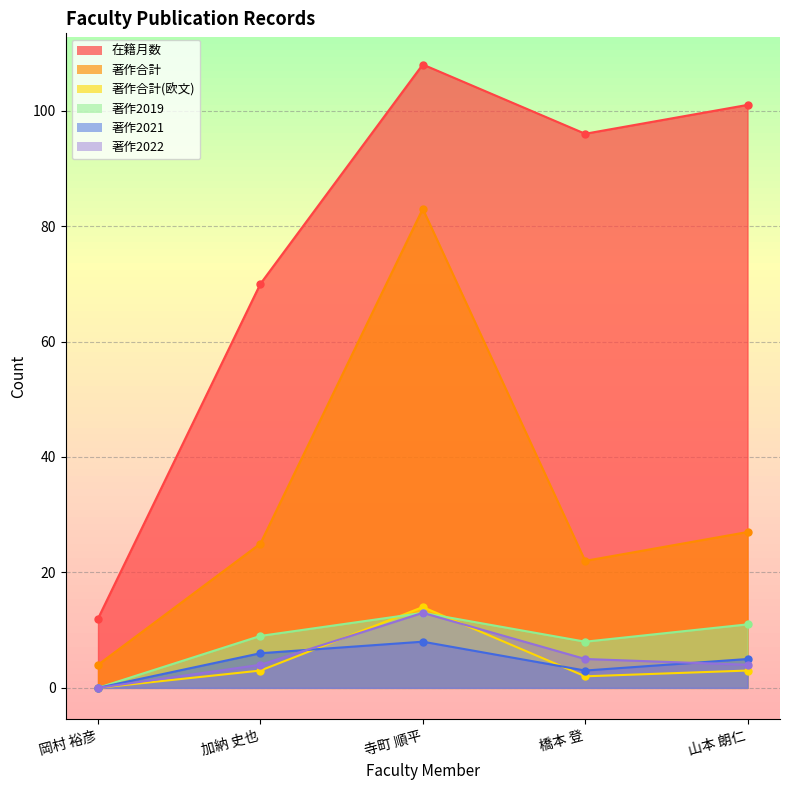

What is the difference between the highest and lowest values at 寺町 順平?

100